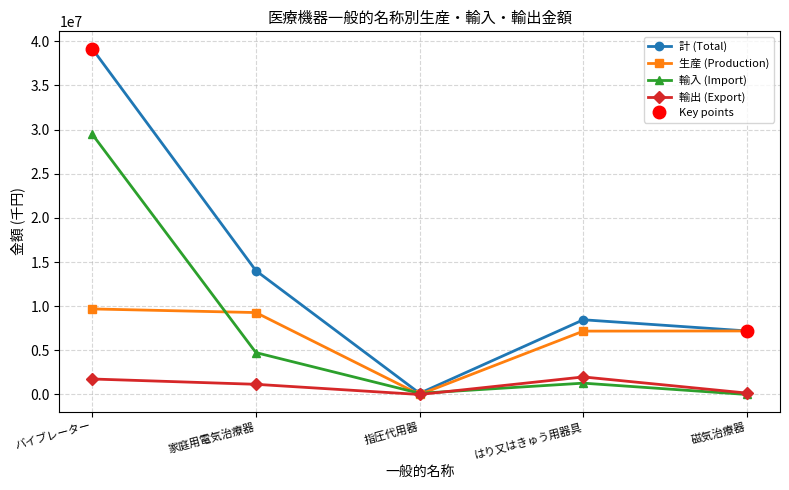

How many data points in 生産 (Production) are less than 7196775?

2